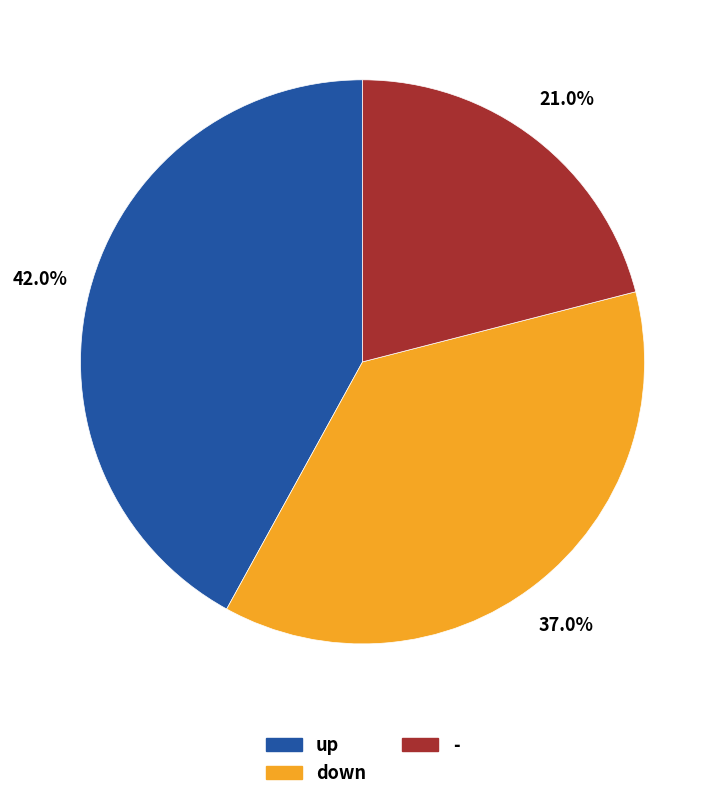

Combined, do down and up account for over 50%?

Yes